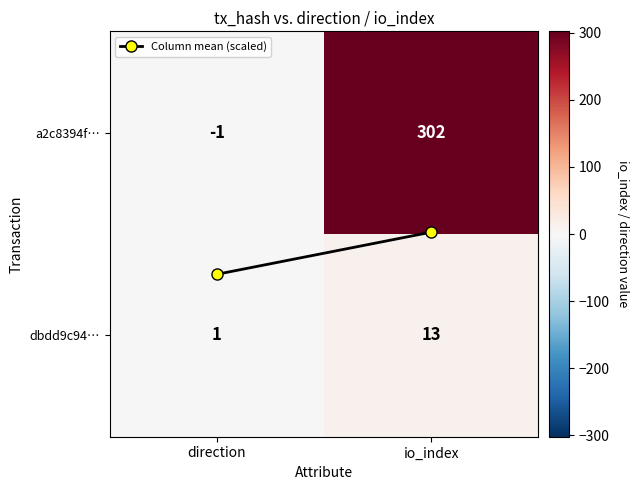

Rank the series by their maximum value, from highest to lowest.

a2c8394f…, dbdd9c94…